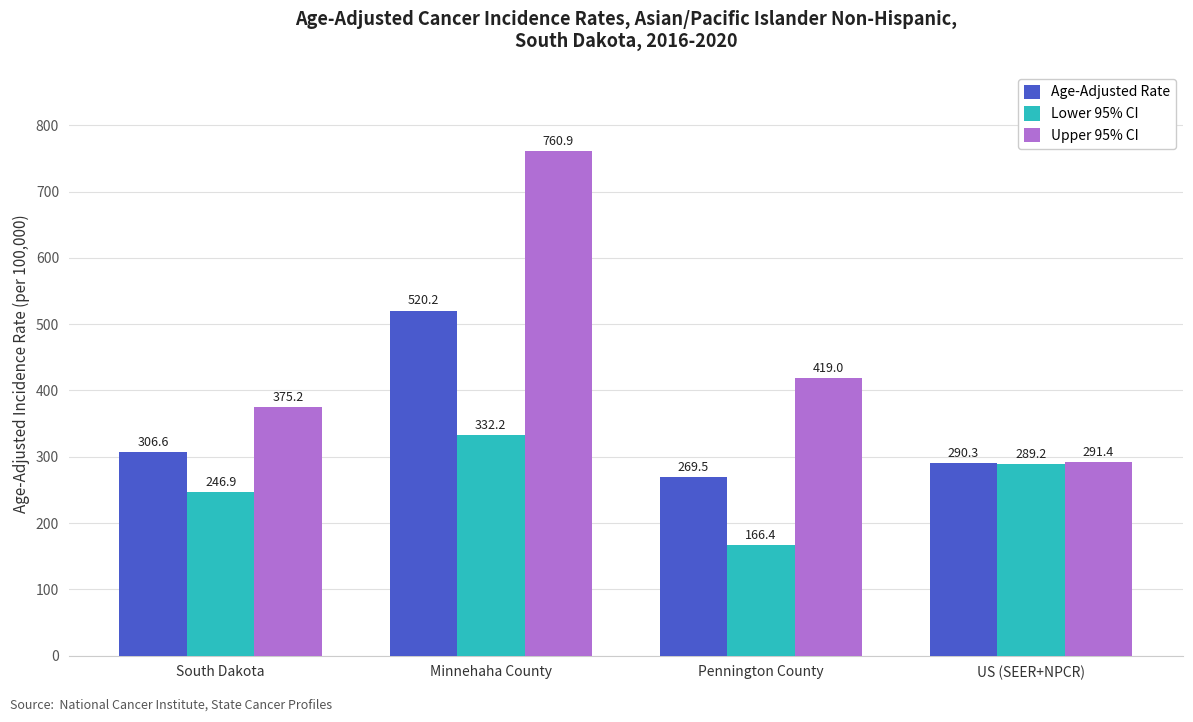

Between South Dakota and Minnehaha County, which series saw the biggest shift?

Upper 95% CI